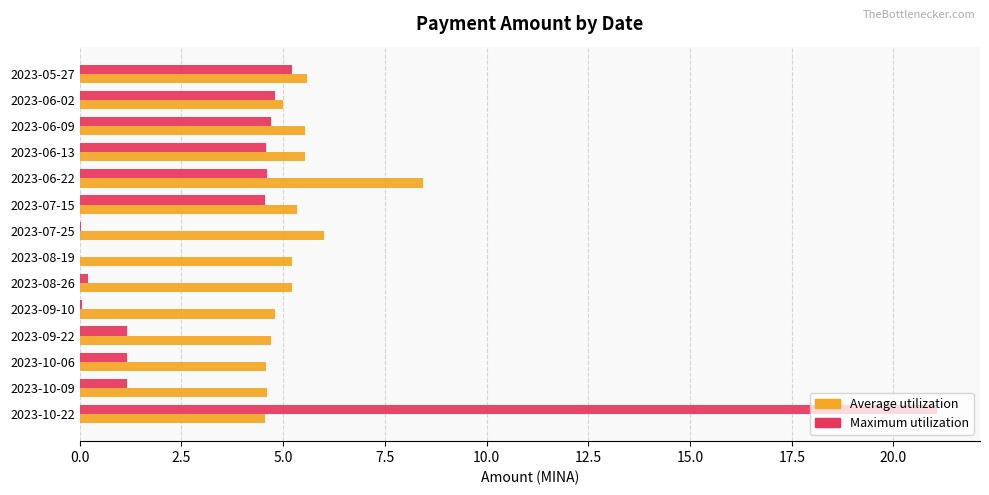

Which series has the largest total across all categories?

Average utilization